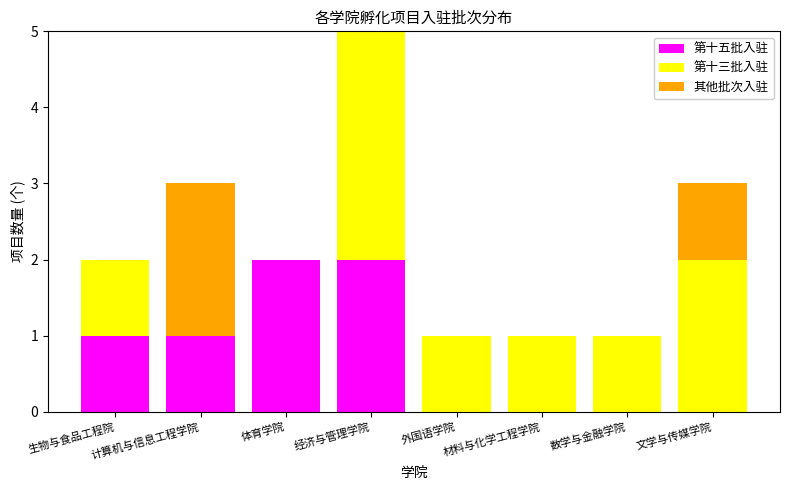

Are the bars horizontal?

No